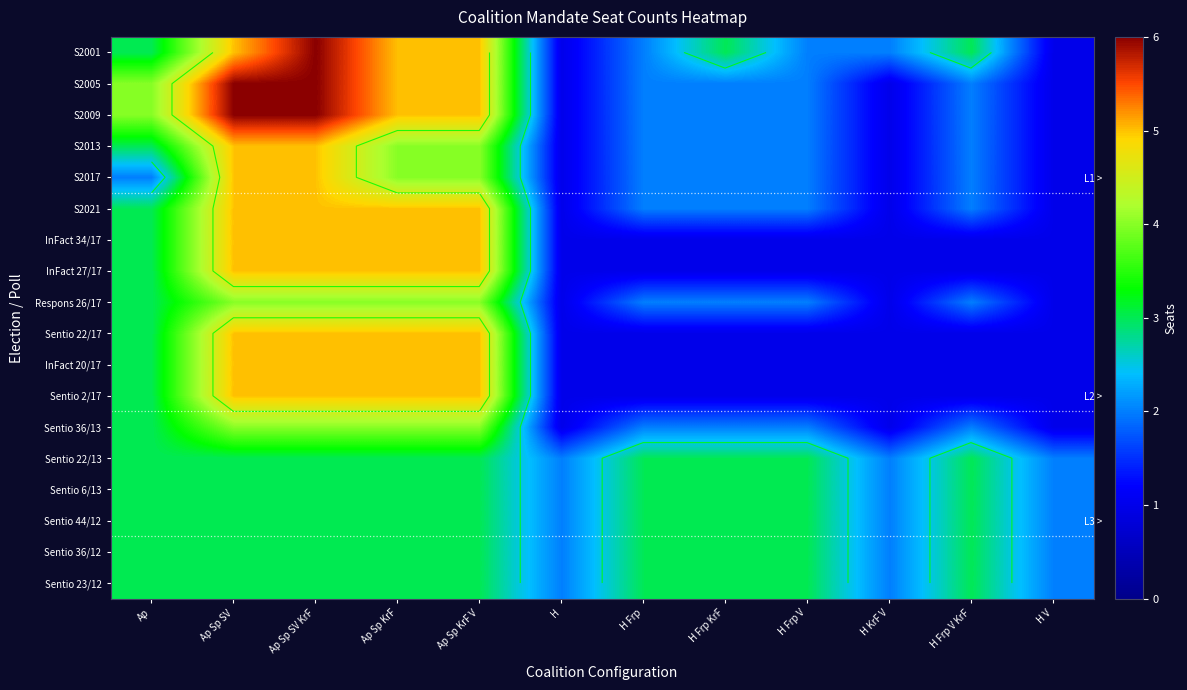

What is the difference between the second highest and minimum values in the S2009 series?

5